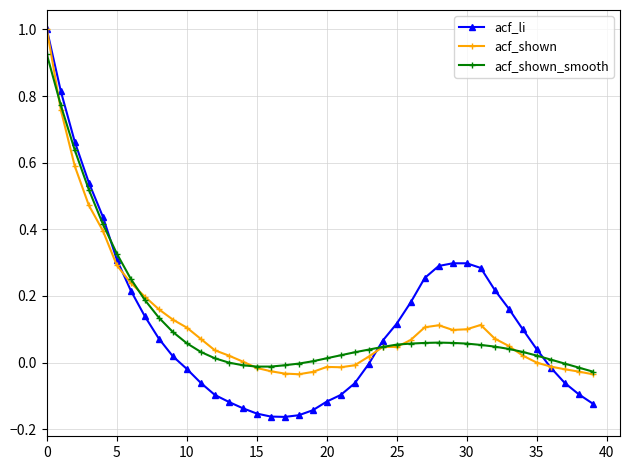

Which series has the largest range (max minus min)?

acf_li